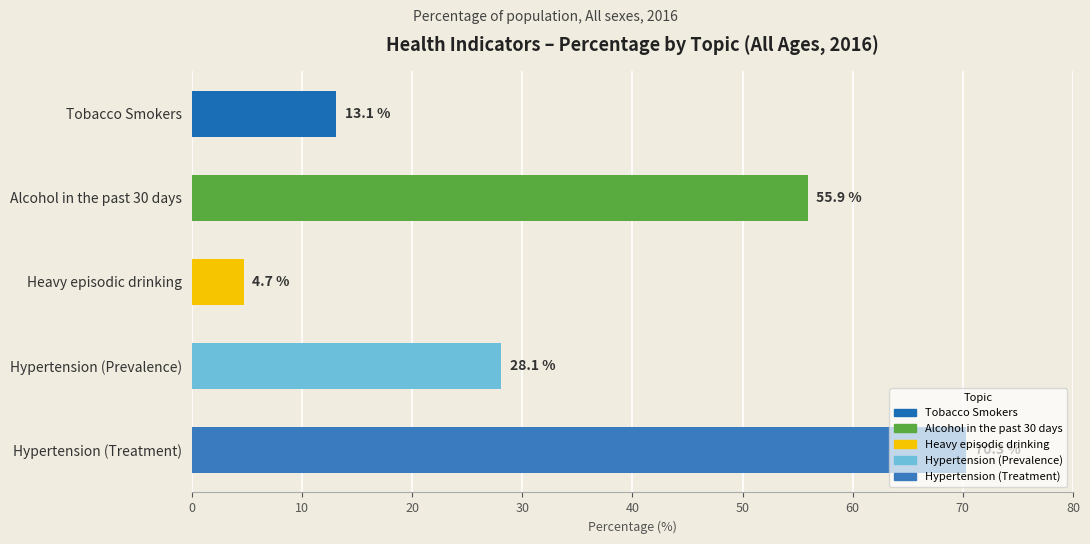

Are the bars grouped side by side (vs. stacked)?

No